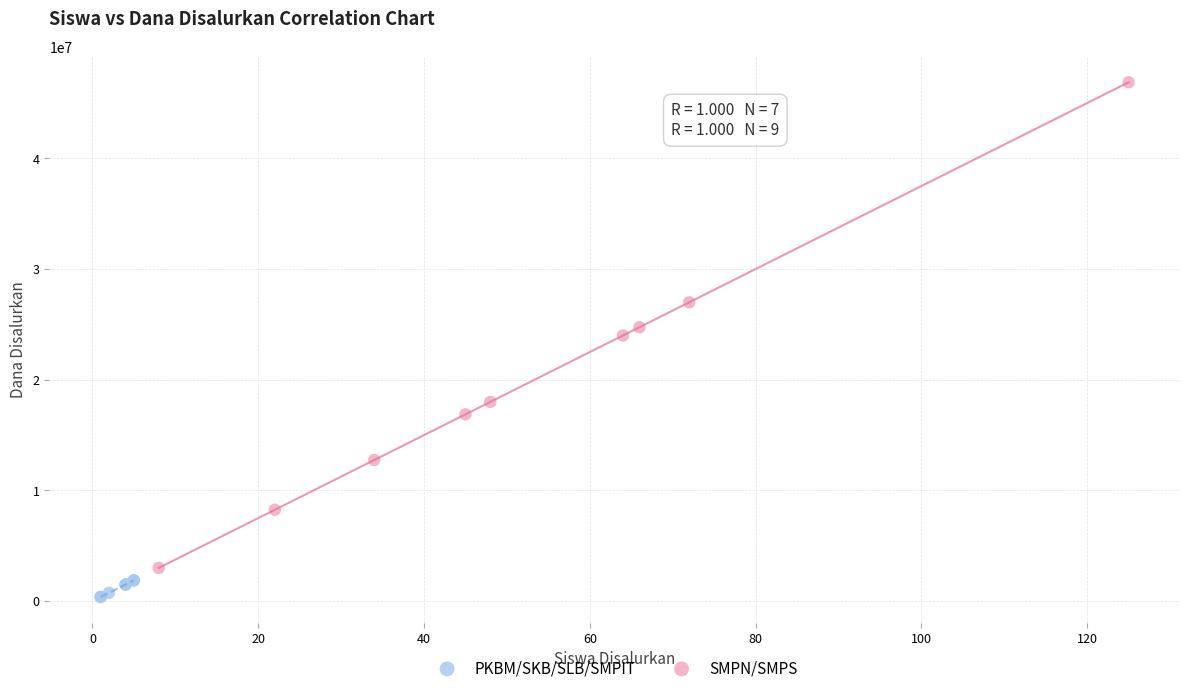

Which series contains the lowest Y value?

PKBM/SKB/SLB/SMPIT